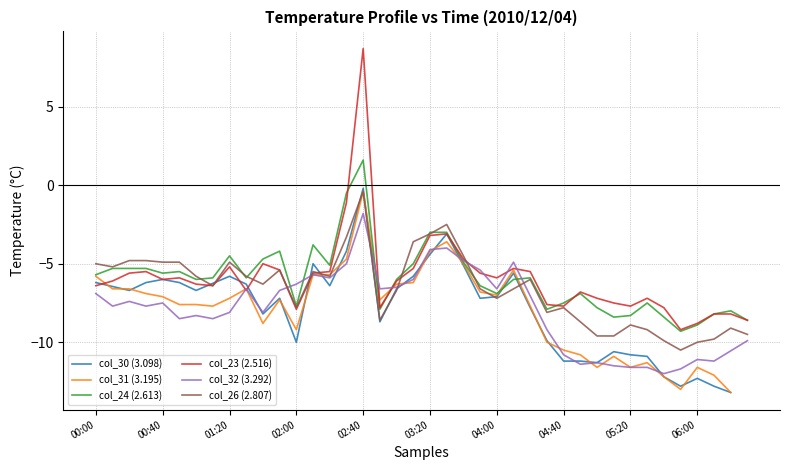

What is the maximum value for col_24 (2.613)?

1.6